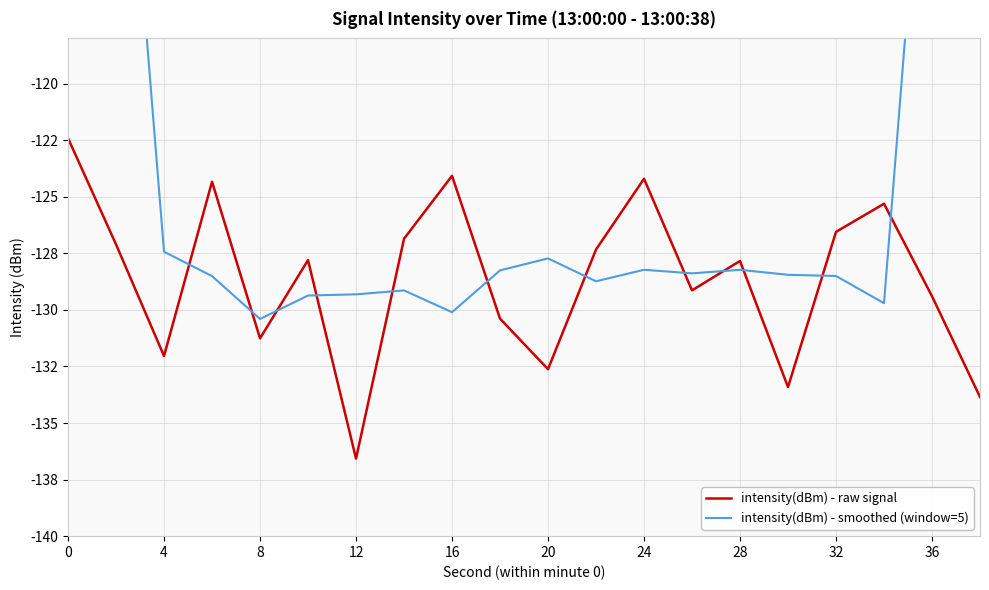

Which series ends up on top after the final intersection of intensity(dBm) - smoothed (window=5) and intensity(dBm) - raw signal?

intensity(dBm) - smoothed (window=5)